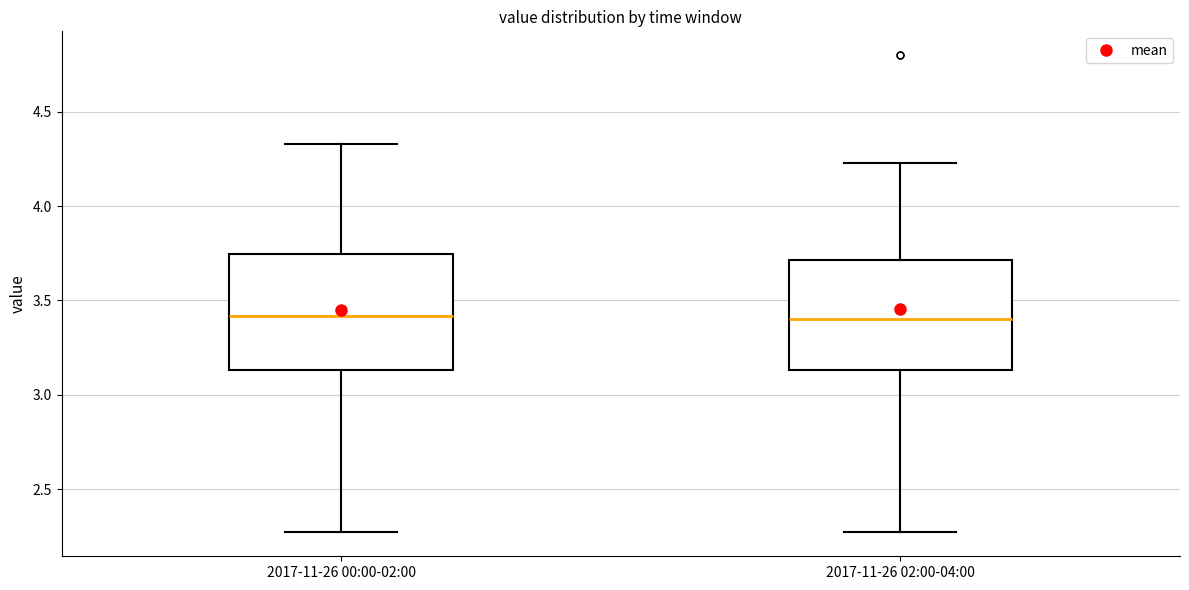

Reading left to right, read every box against the y-axis: the position of its median line, the range the box covers, and the ends of its whiskers. The values are not printed on the chart, so give them approximately, as read against the axis.

2017-11-26 00:00-02:00: median 3.40, box 3.15 to 3.75, whiskers 2.25 to 4.35
2017-11-26 02:00-04:00: median 3.40, box 3.15 to 3.70, whiskers 2.25 to 4.25